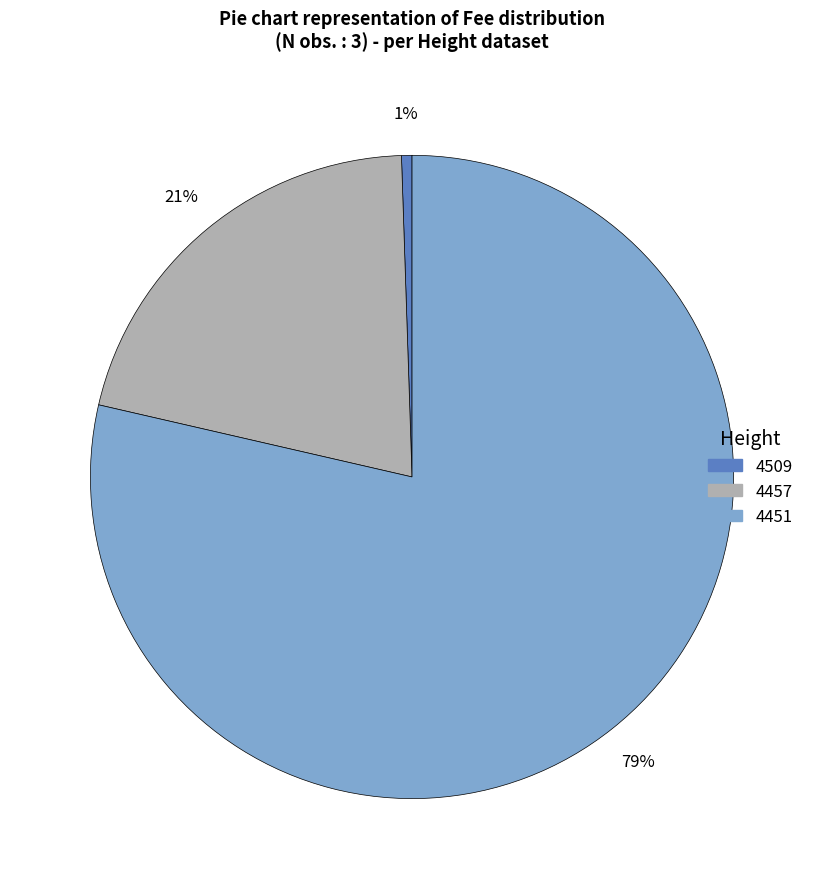

Which category accounts for the majority?

4451